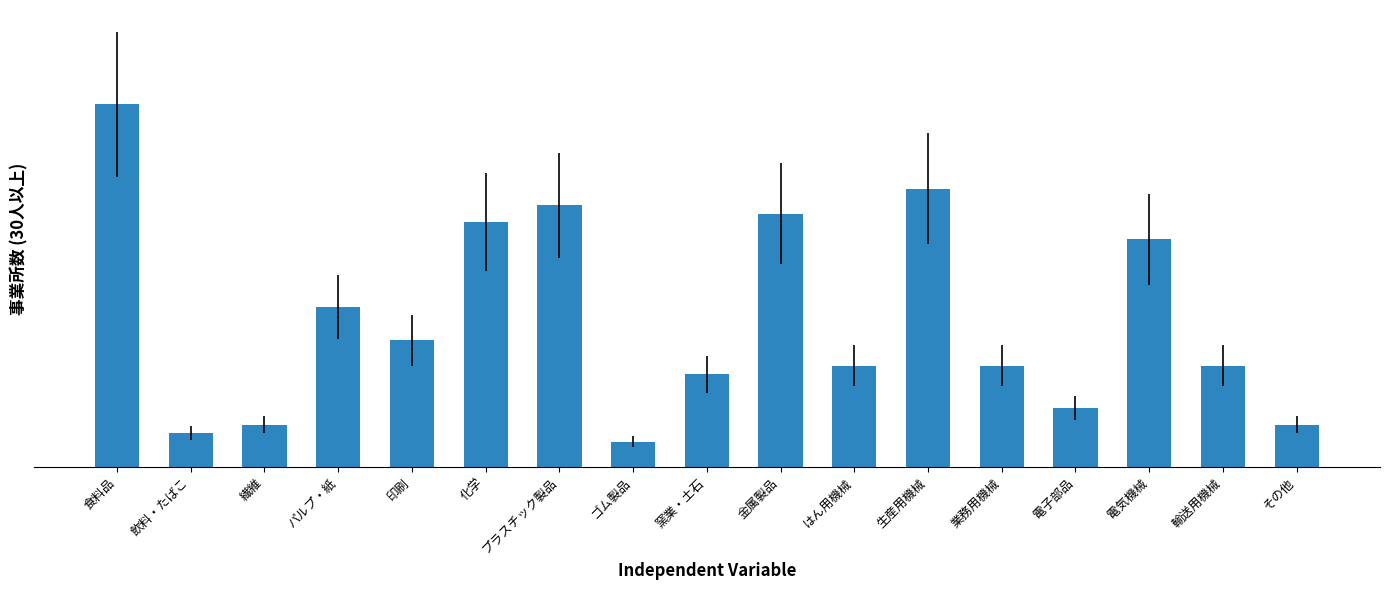

What is the value of the 8th bar from the left?

3